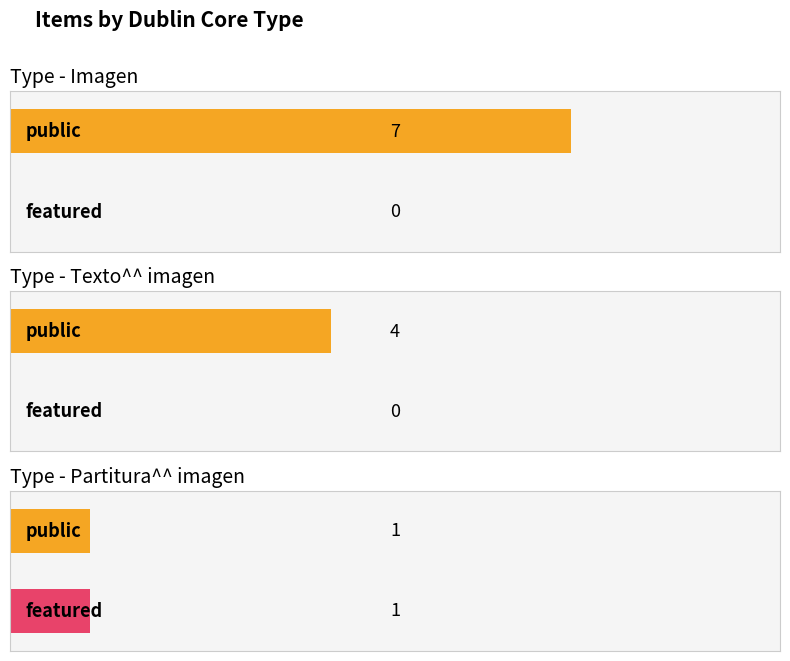

Which label corresponds to the smallest value in the chart?

Texto^^ imagen